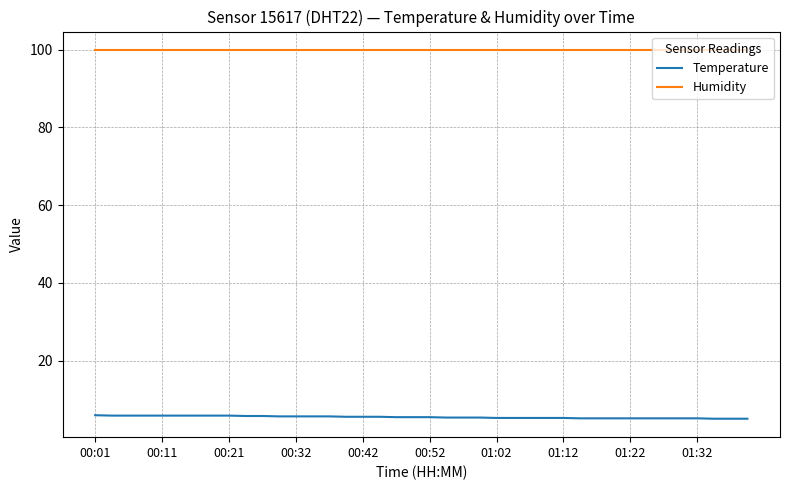

What is the smallest value displayed?

5.1